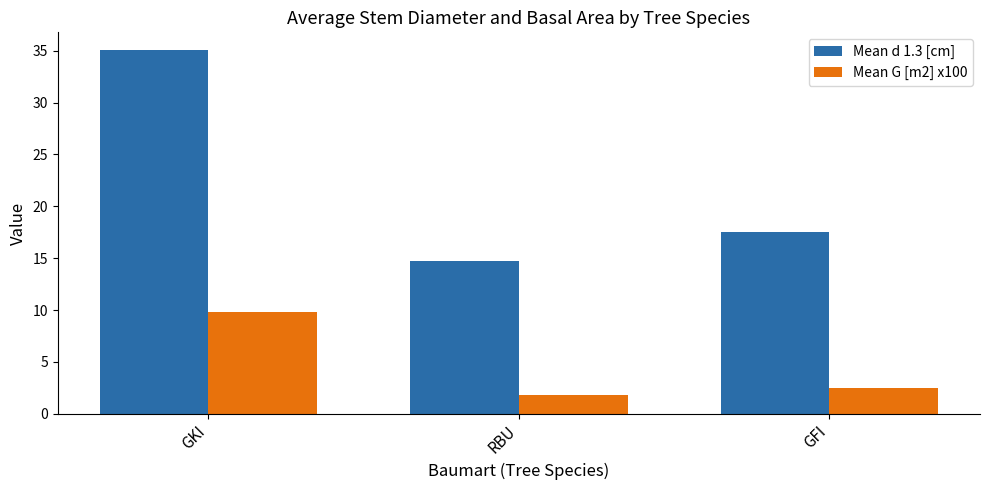

What is the spread (max minus min) of values at GFI?

15.1